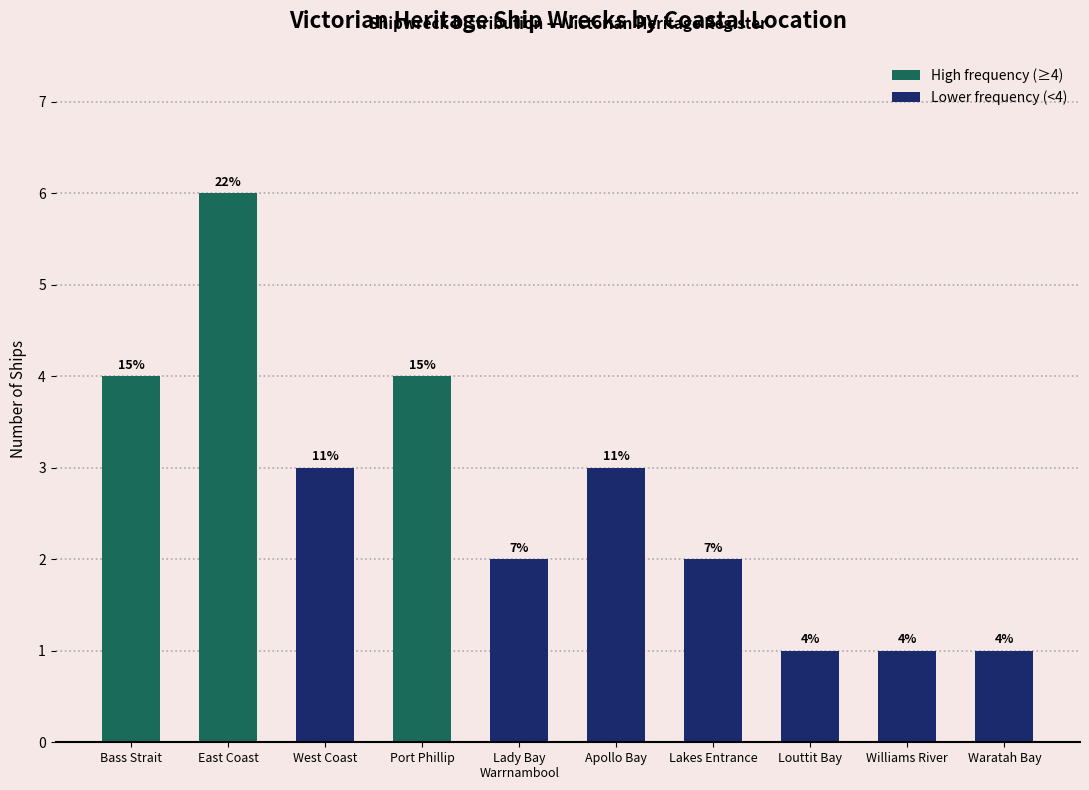

How many values are between 1 and 4?

9